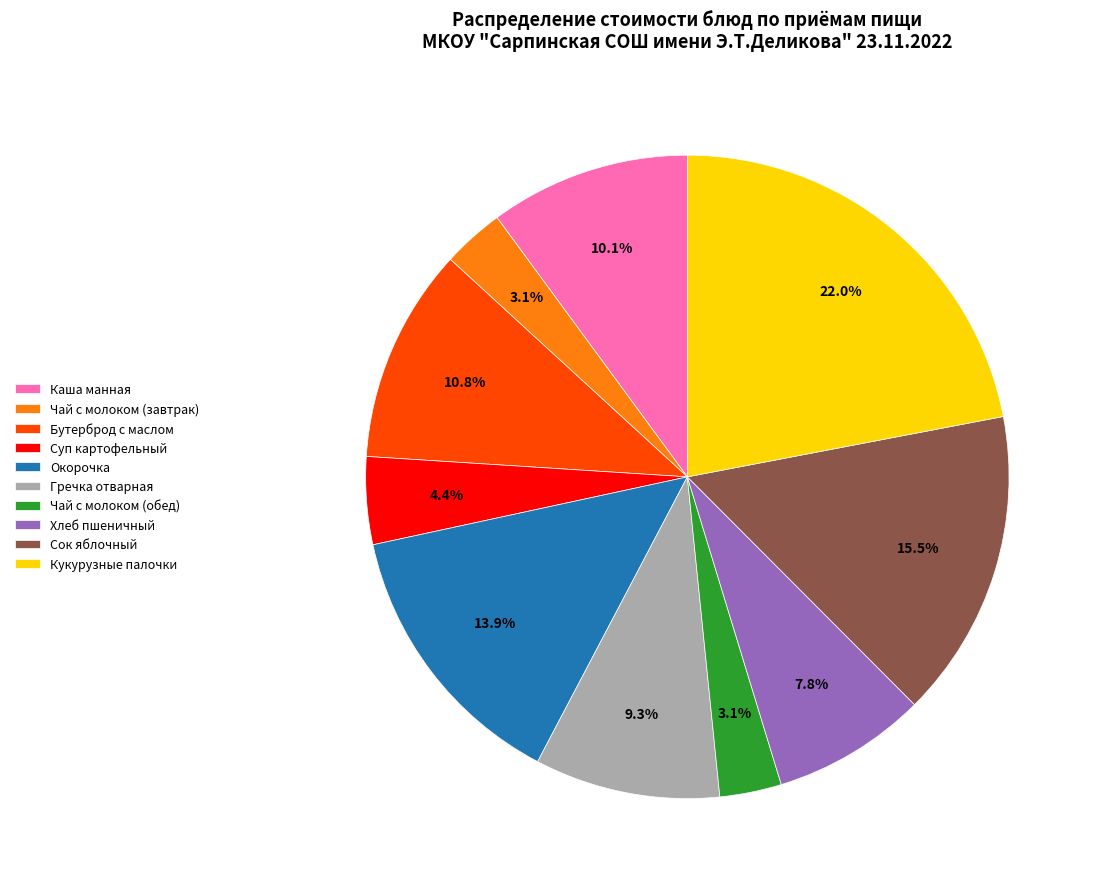

Count the number of slices in the pie.

10